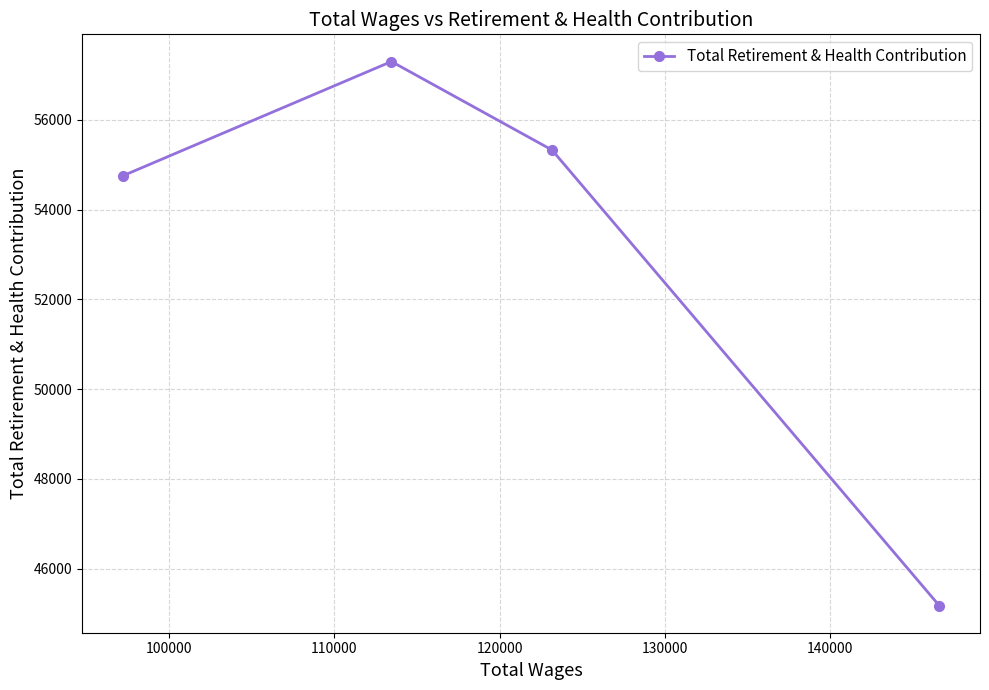

Is this an area chart (filled region under the line)?

No